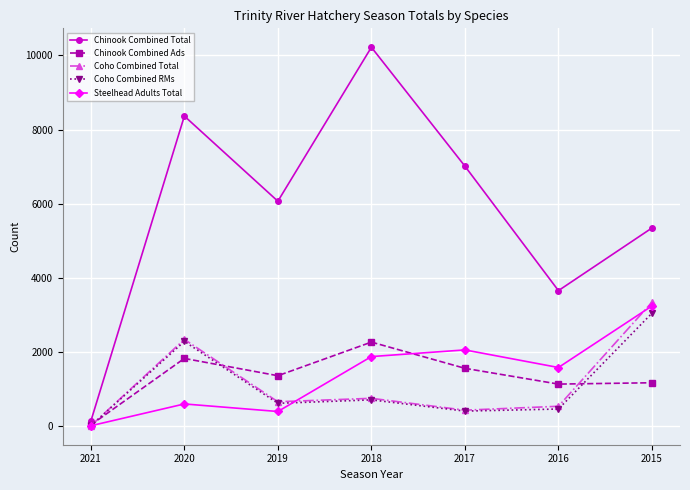

What value does the Coho Combined RMs series have at 2016, to the nearest 100?

500